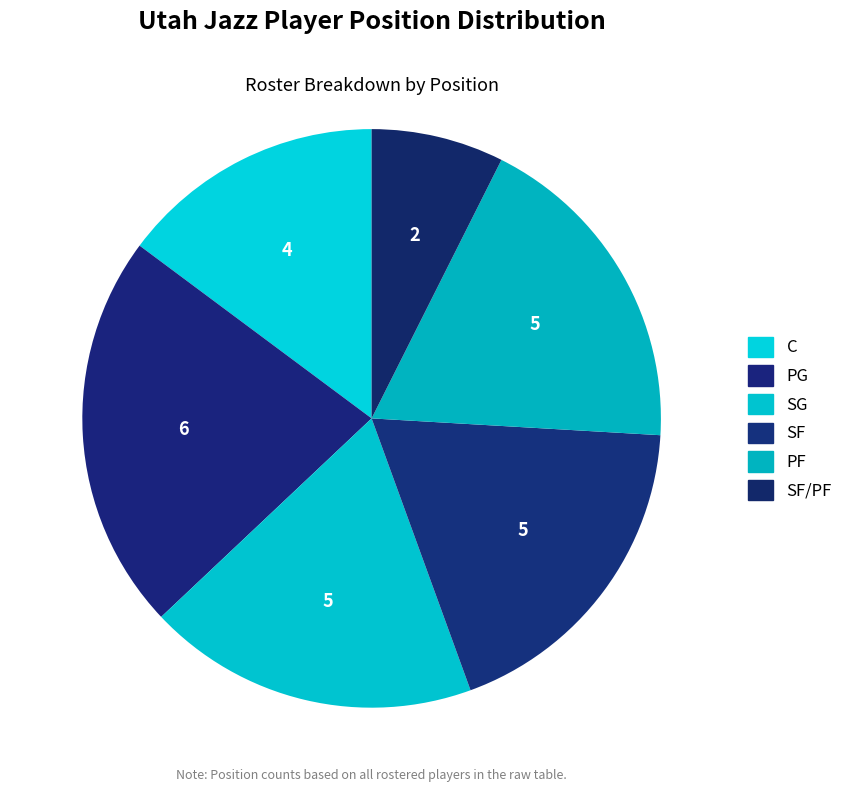

Combined, do SF/PF and C account for over 50%?

No